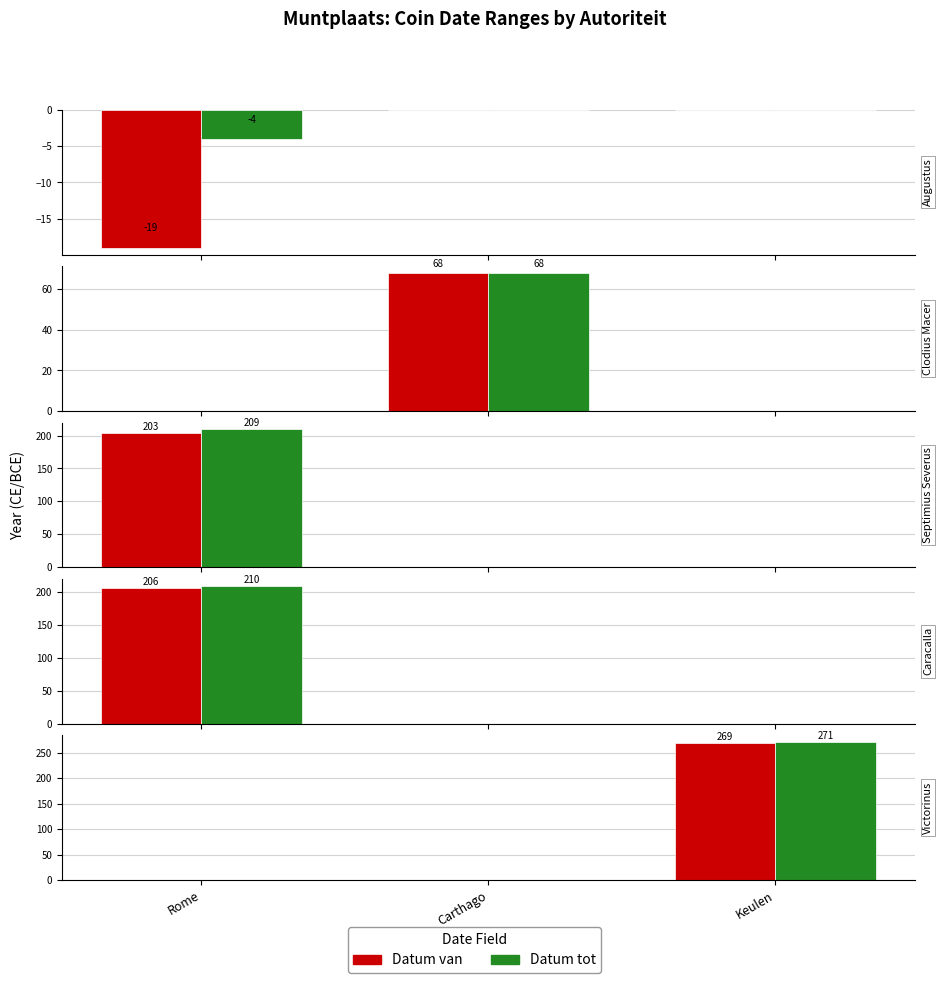

Is it true that Datum tot equals 463 at Keulen?

False